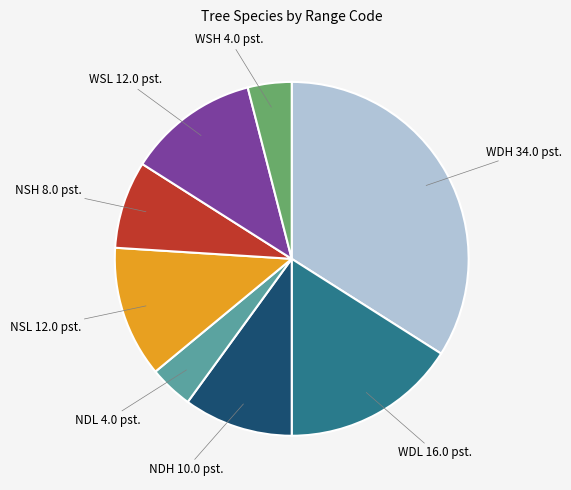

Is there any slice that represents more than half of the pie?

No